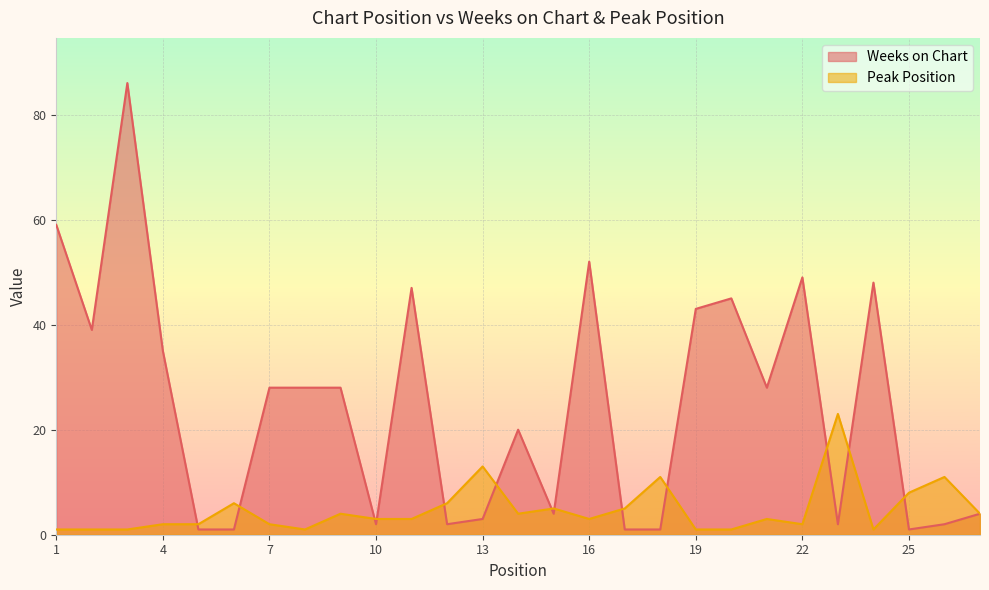

List the series in order of their peak value, lowest first.

Peak Position, Weeks on Chart